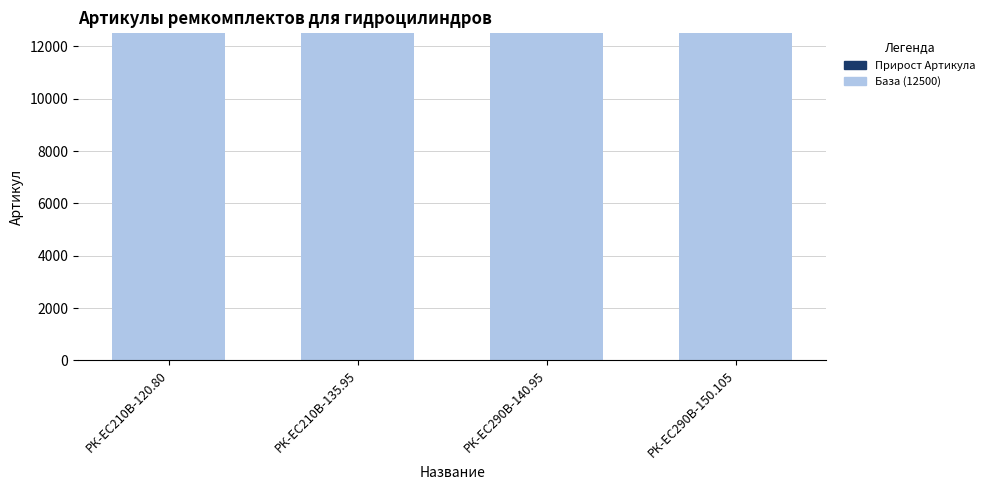

Does the chart contain stacked bars?

Yes